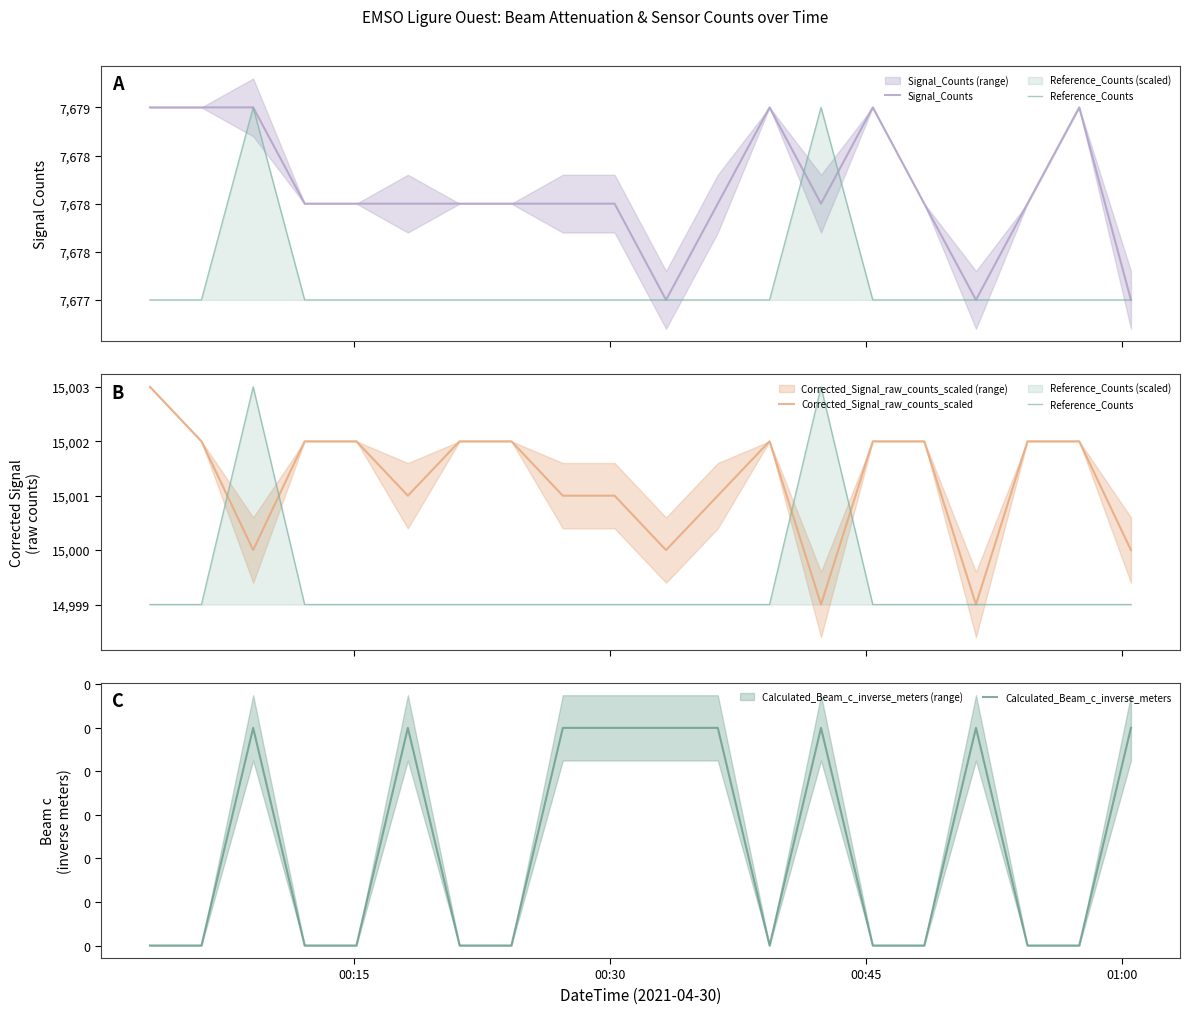

What is the sum of all Reference_Counts values?

299988.0